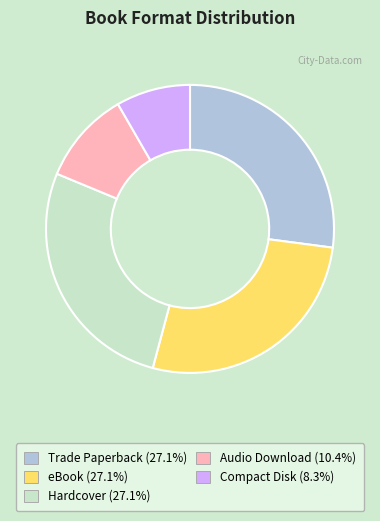

What is the ratio of the value at Audio Download to the value at Hardcover?

0.4